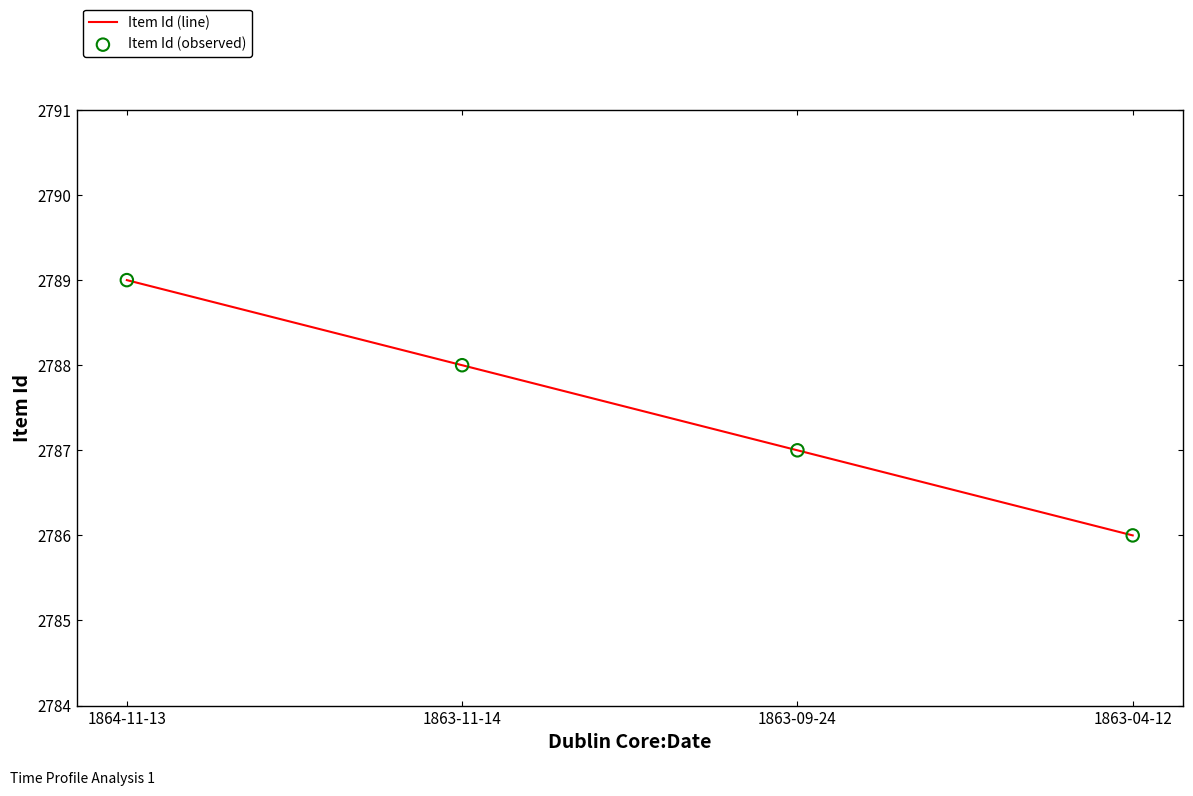

At how many categories does at least one series exceed 2787?

2